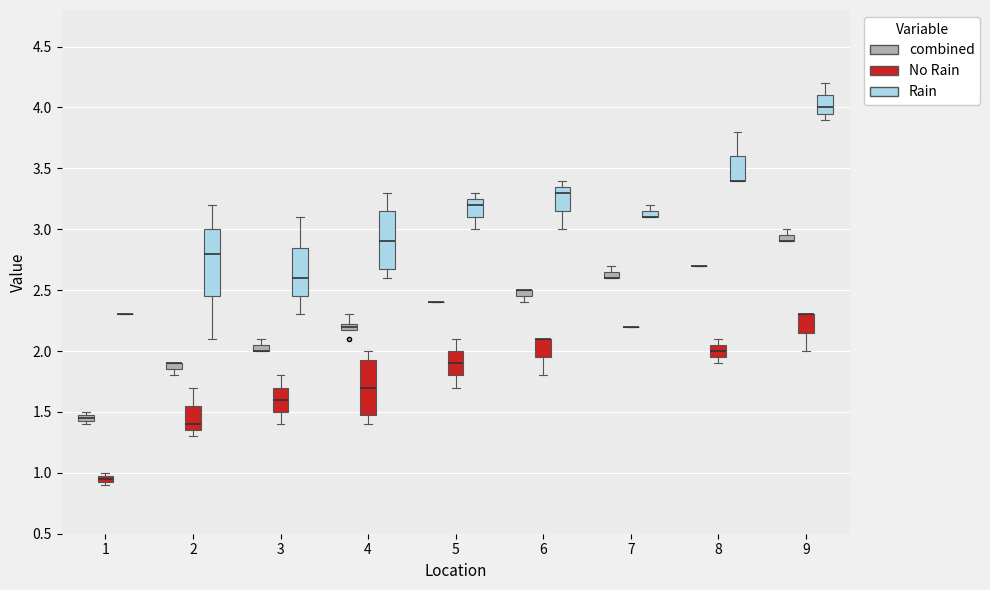

Comparing the boxes themselves (not the whiskers), which one is the tallest?

2 (Rain)